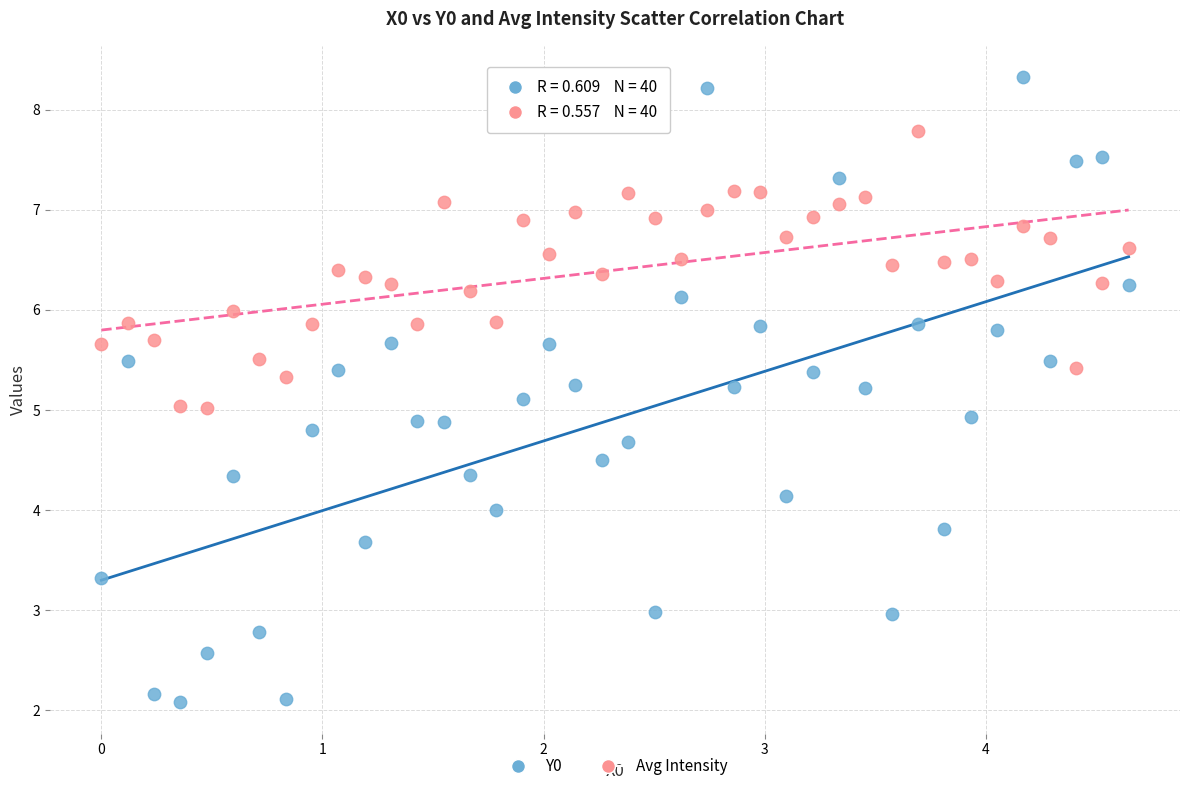

Which series reaches the maximum Y coordinate?

Y0